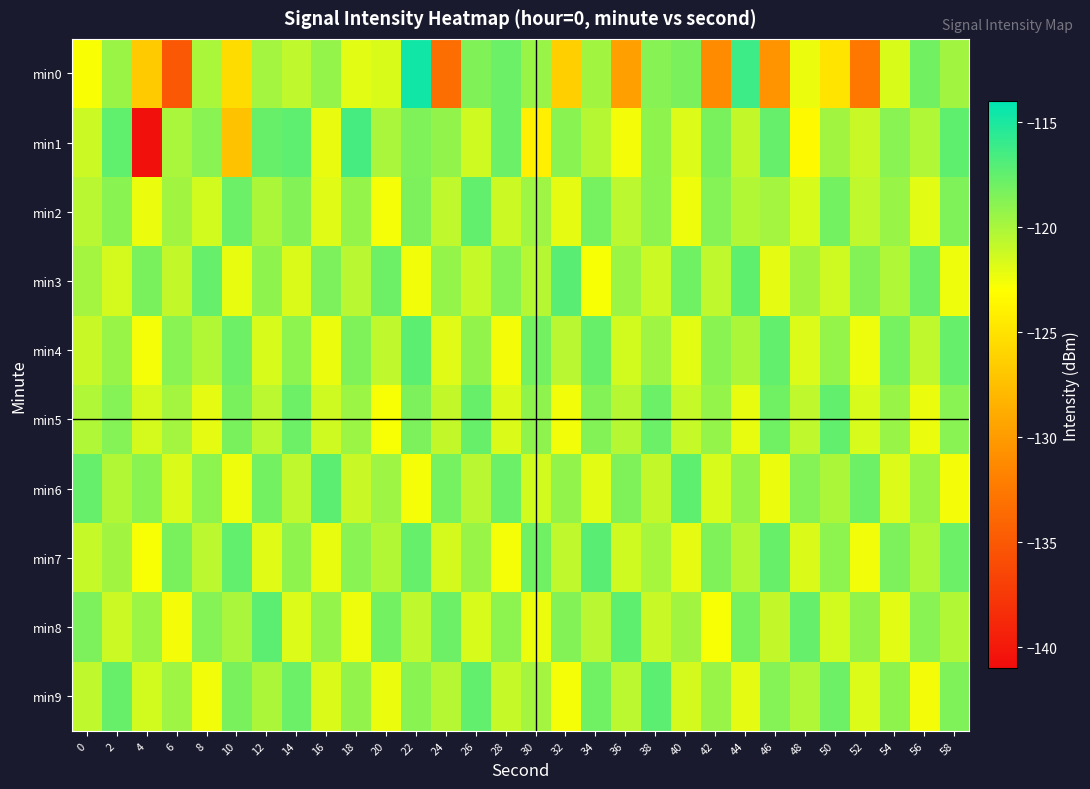

Which series has the largest total across all categories?

min3